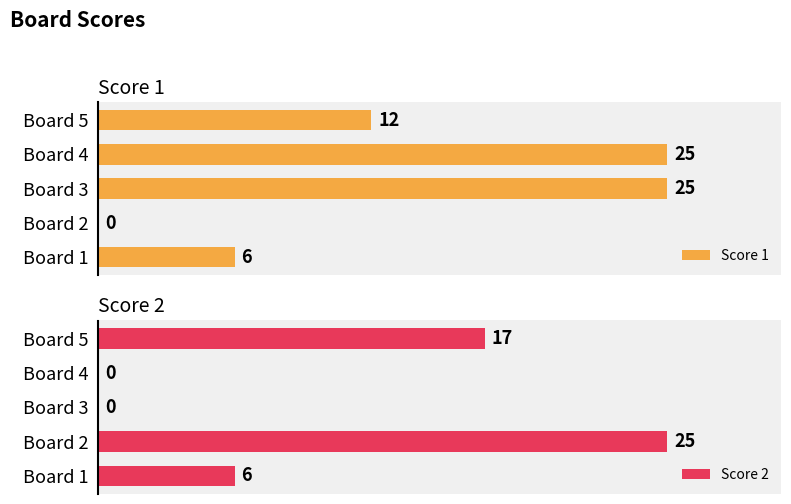

At which label is Score 1 closest to 12?

Board 5